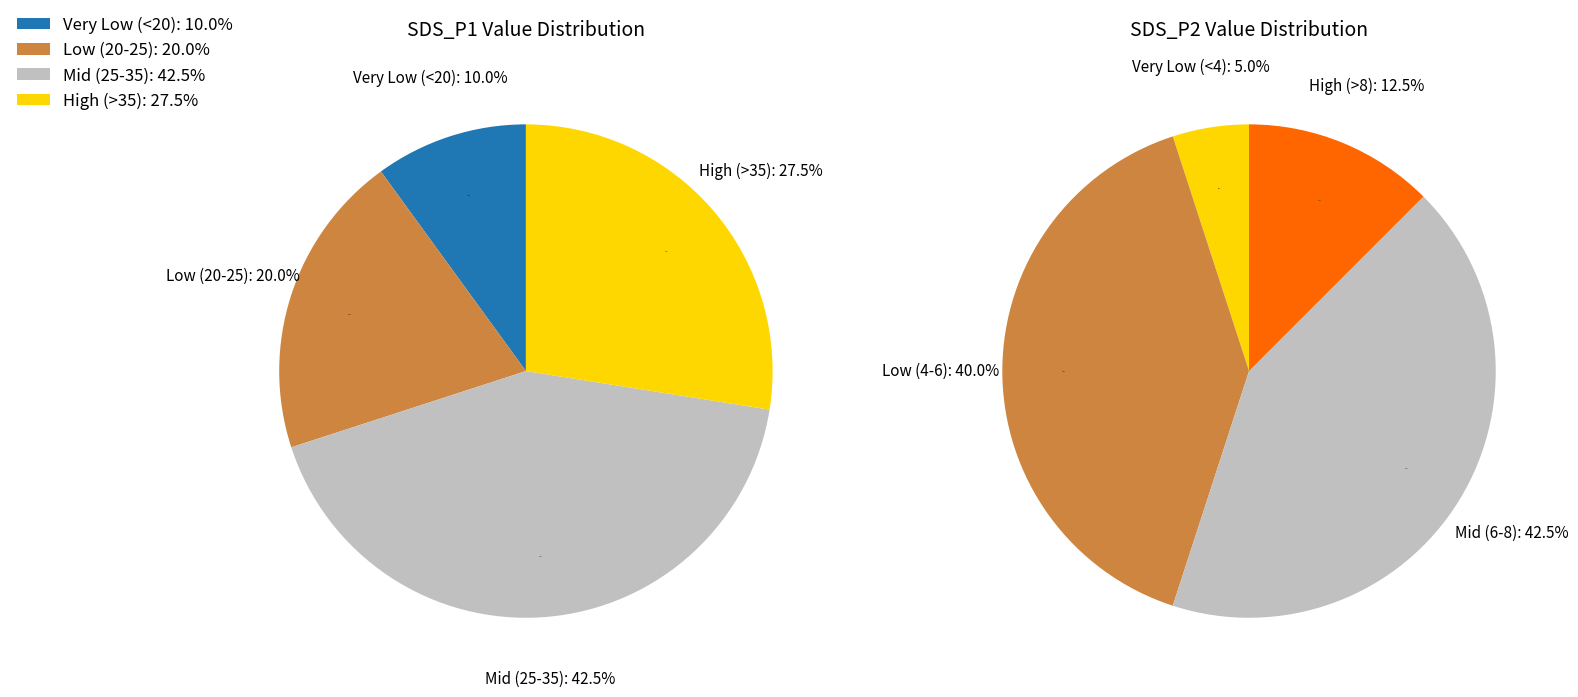

Does 23 account for over 50% of the chart?

No